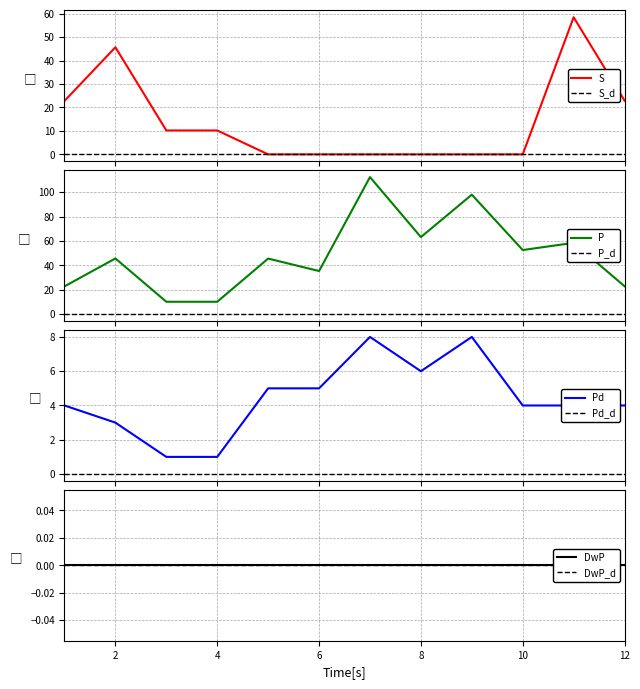

What is the approximate value of Pd at 4?

1.0